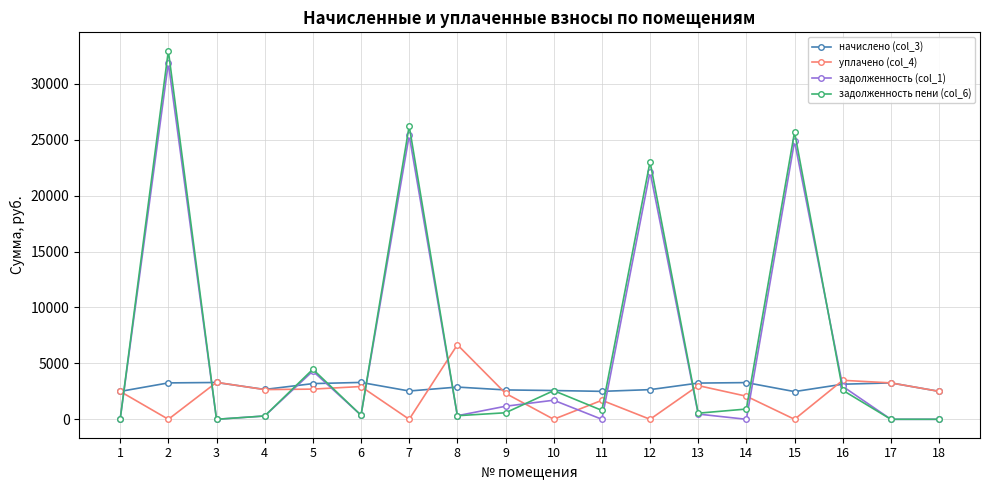

What are all the series names shown in the legend?

начислено (col_3), уплачено (col_4), задолженность (col_1), задолженность пени (col_6)